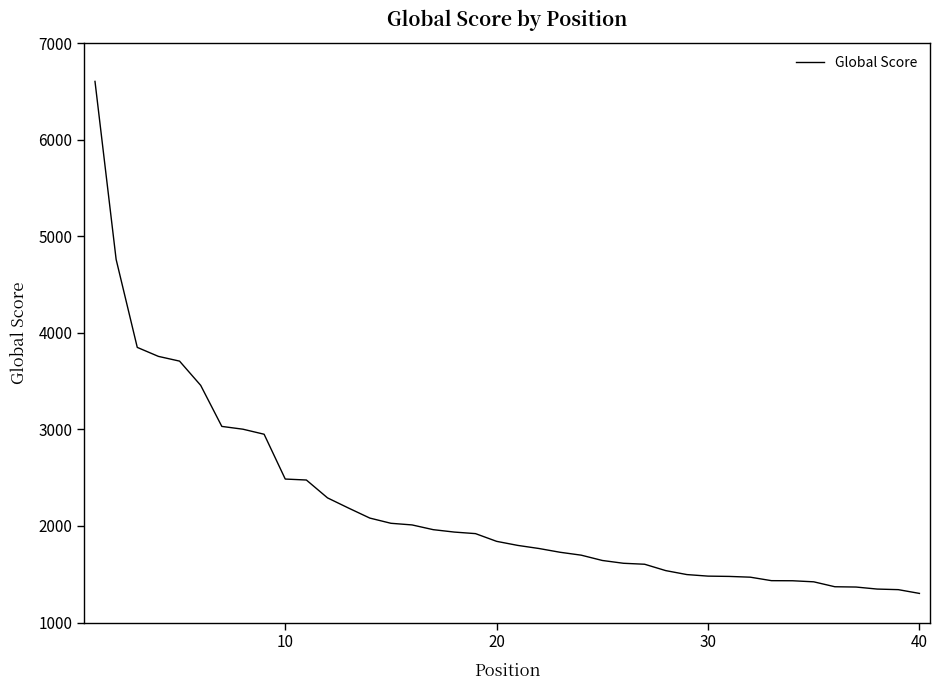

What is the maximum value shown in the chart?

6603